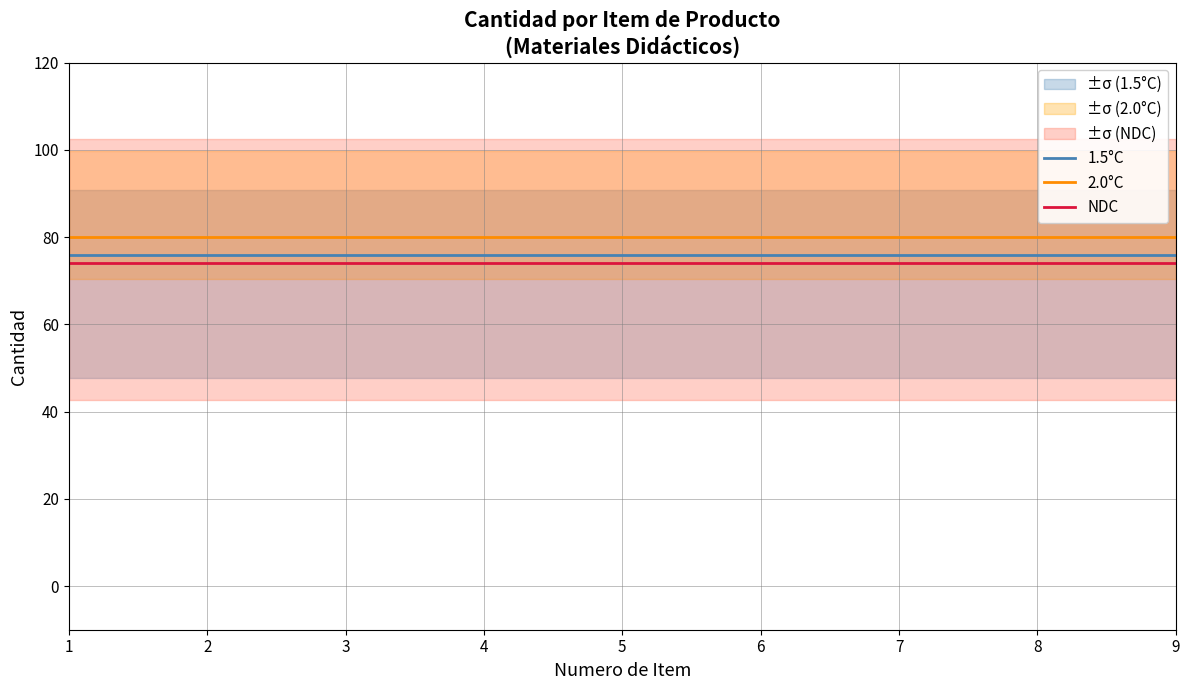

List the labels in order of 1.5°C value, largest first.

1, 2, 3, 4, 5, 6, 7, 8, 9